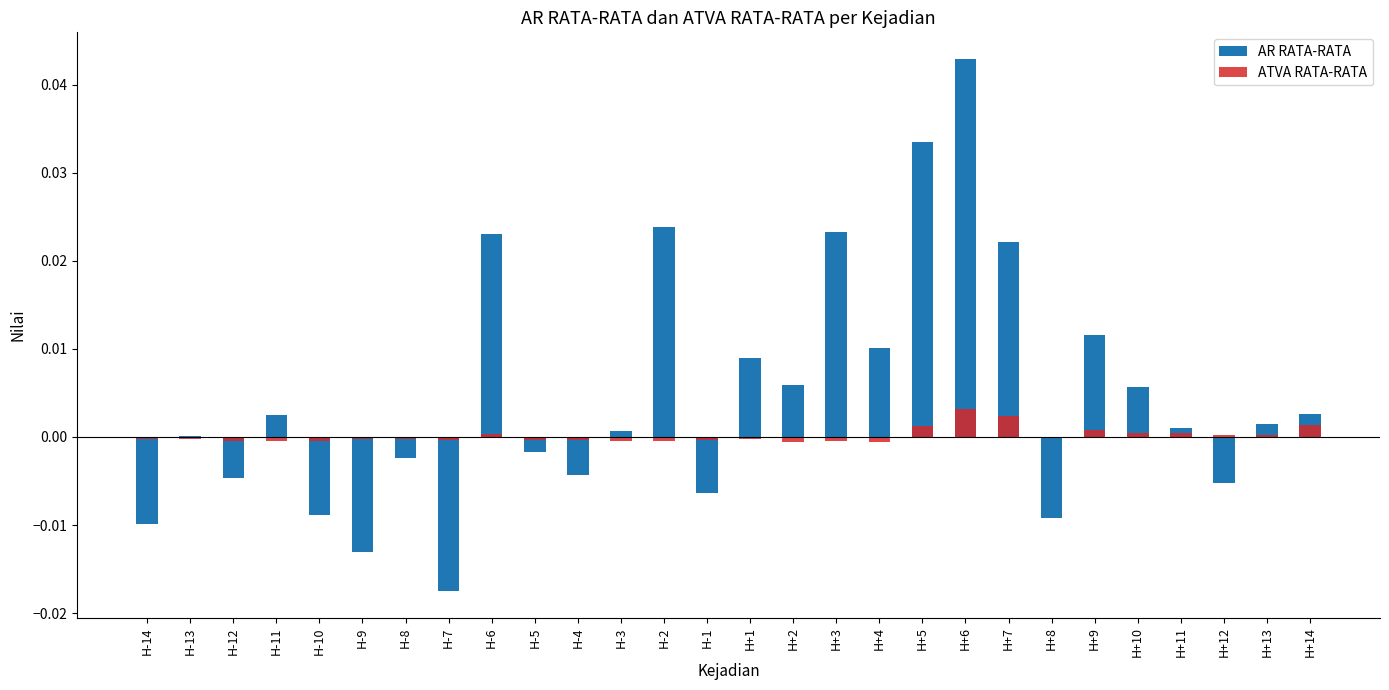

At which label is ATVA RATA-RATA closest to 0?

H+8